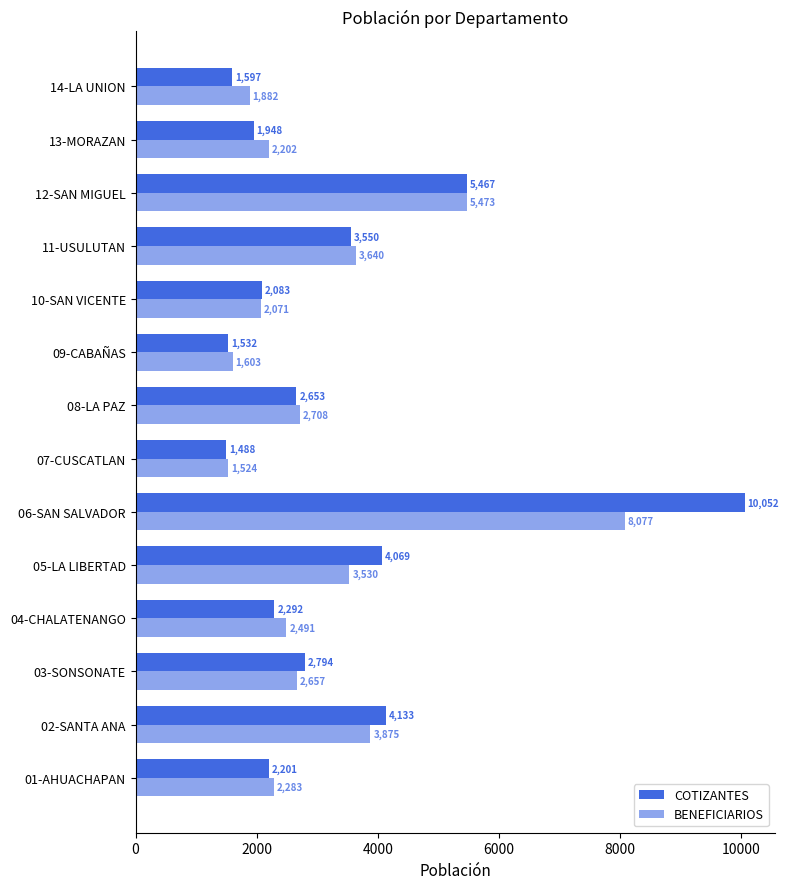

What position from the left is 04-CHALATENANGO?

4